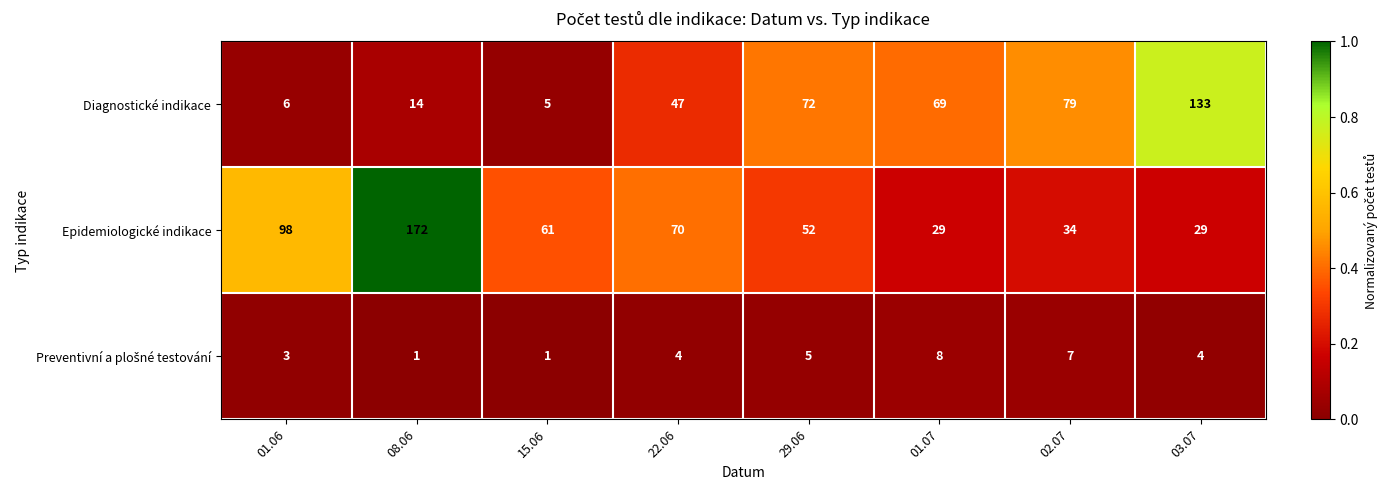

Which category has the highest value across all series?

08.06